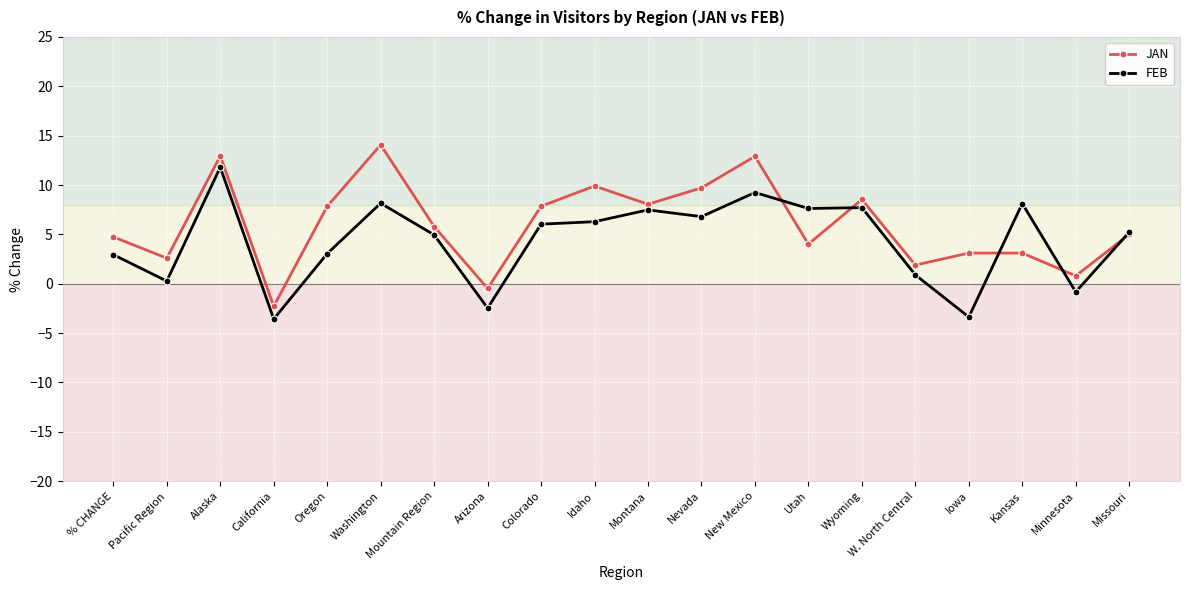

Read the FEB value at Colorado.

6.0